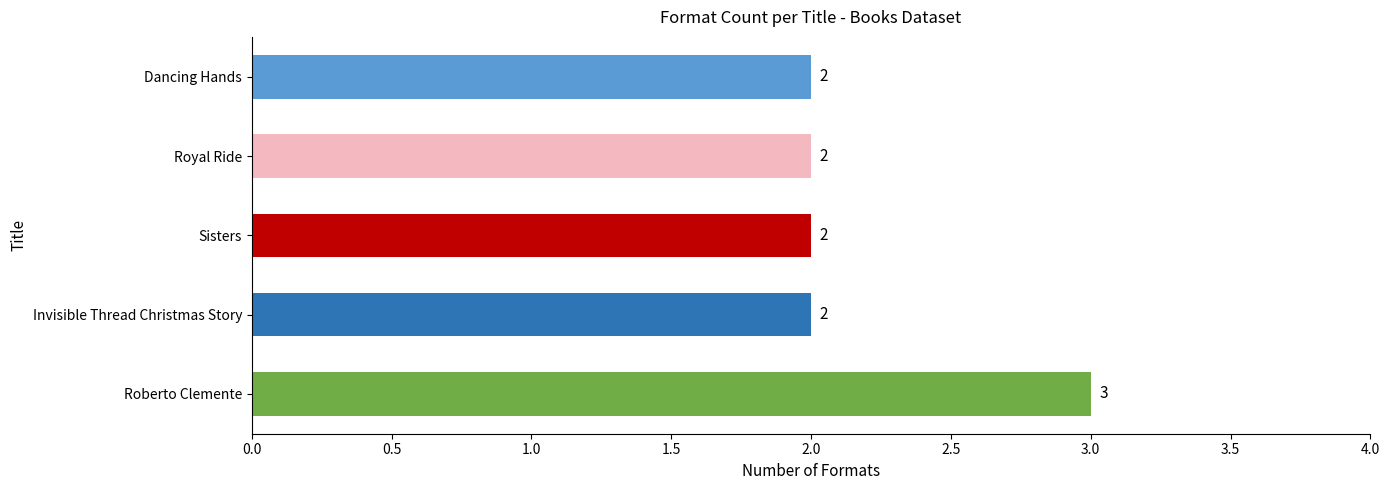

What is the value of the 1st bar from the top?

2